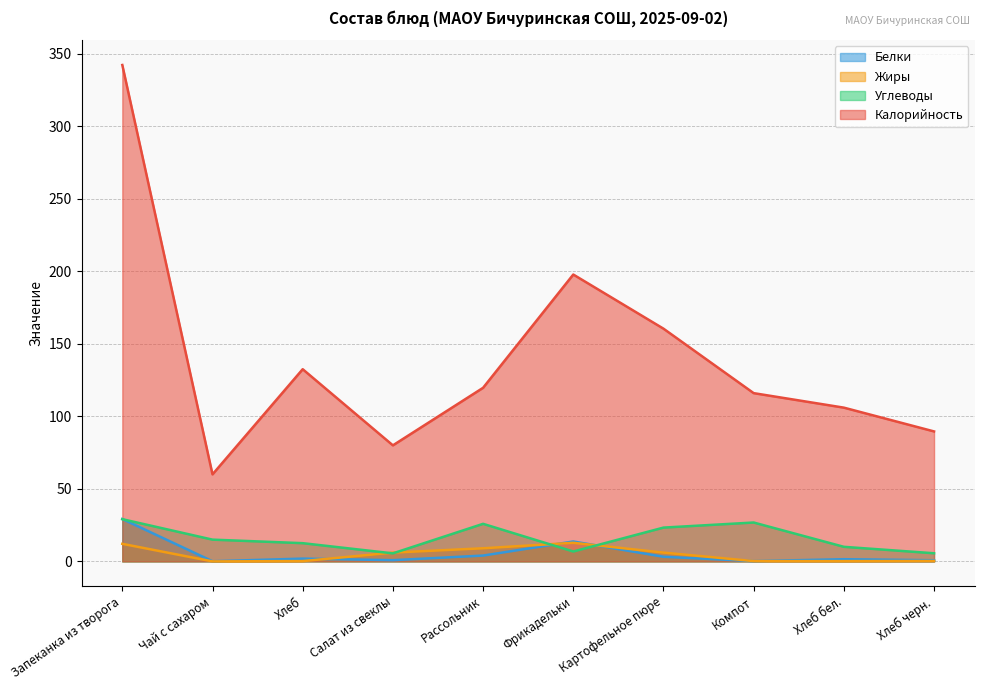

Which series has the largest total across all categories?

Калорийность